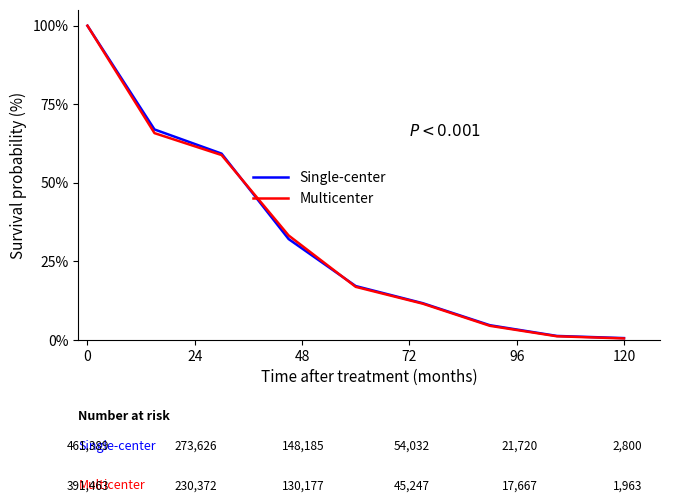

What is the greatest value displayed?

100.0